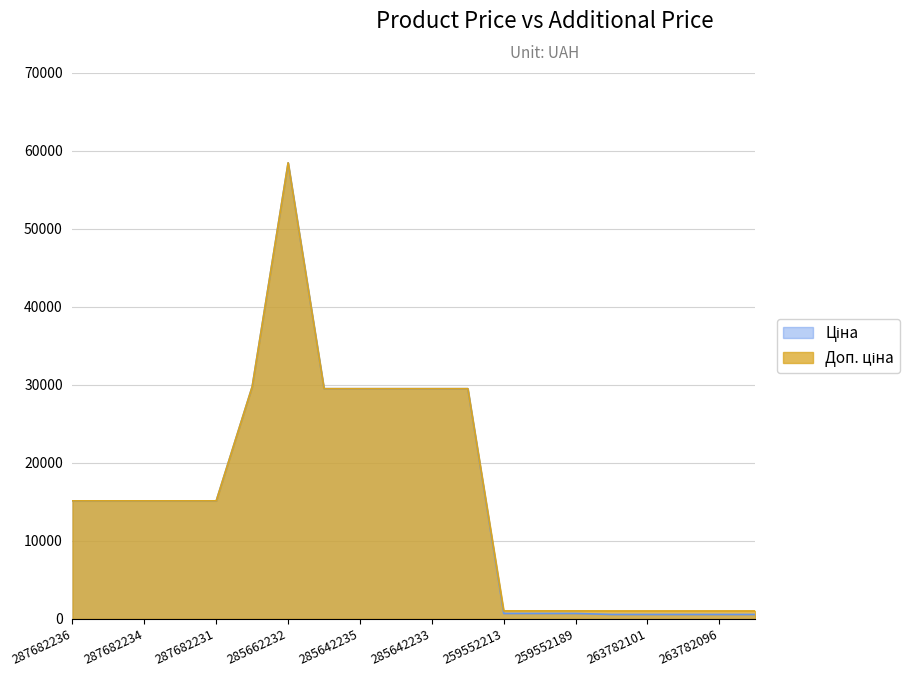

How many lines are shown in the chart?

2